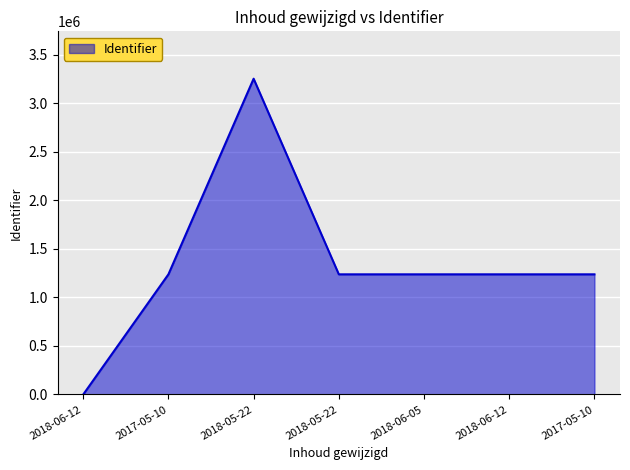

What is the label of the 7th point from the left?

2017-05-10